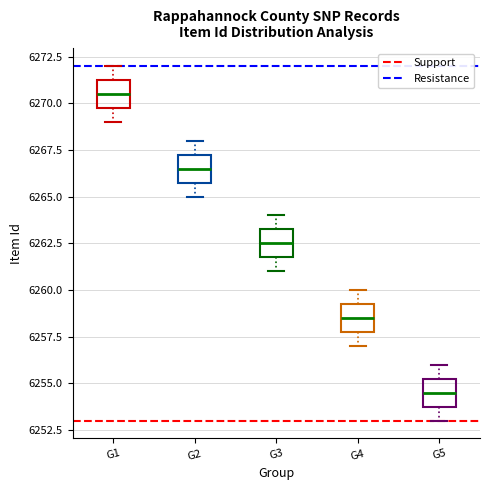

Which box has the lowest median line?

G5